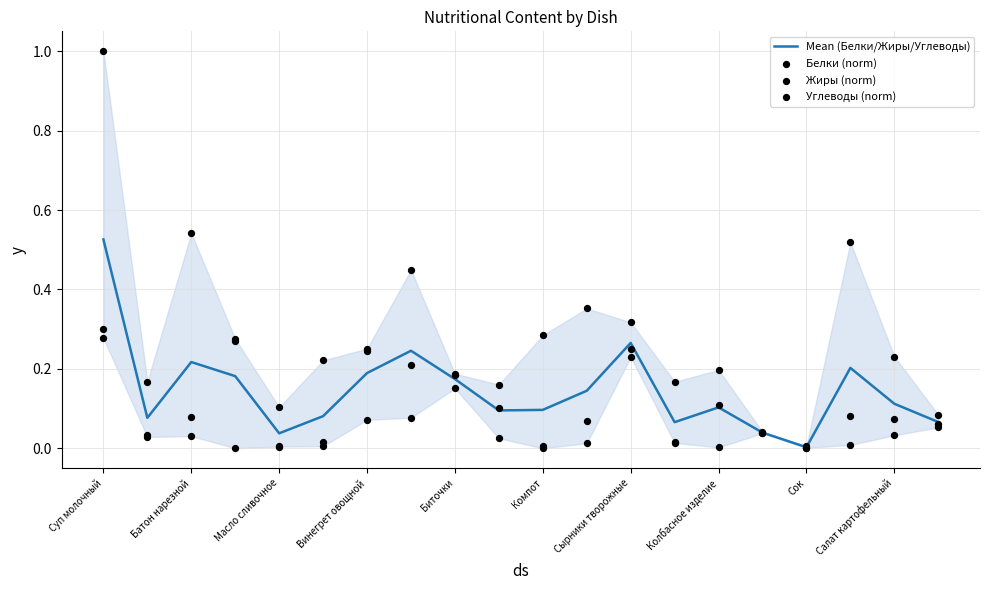

Which series has the largest Y range (max minus min)?

Углеводы (norm)